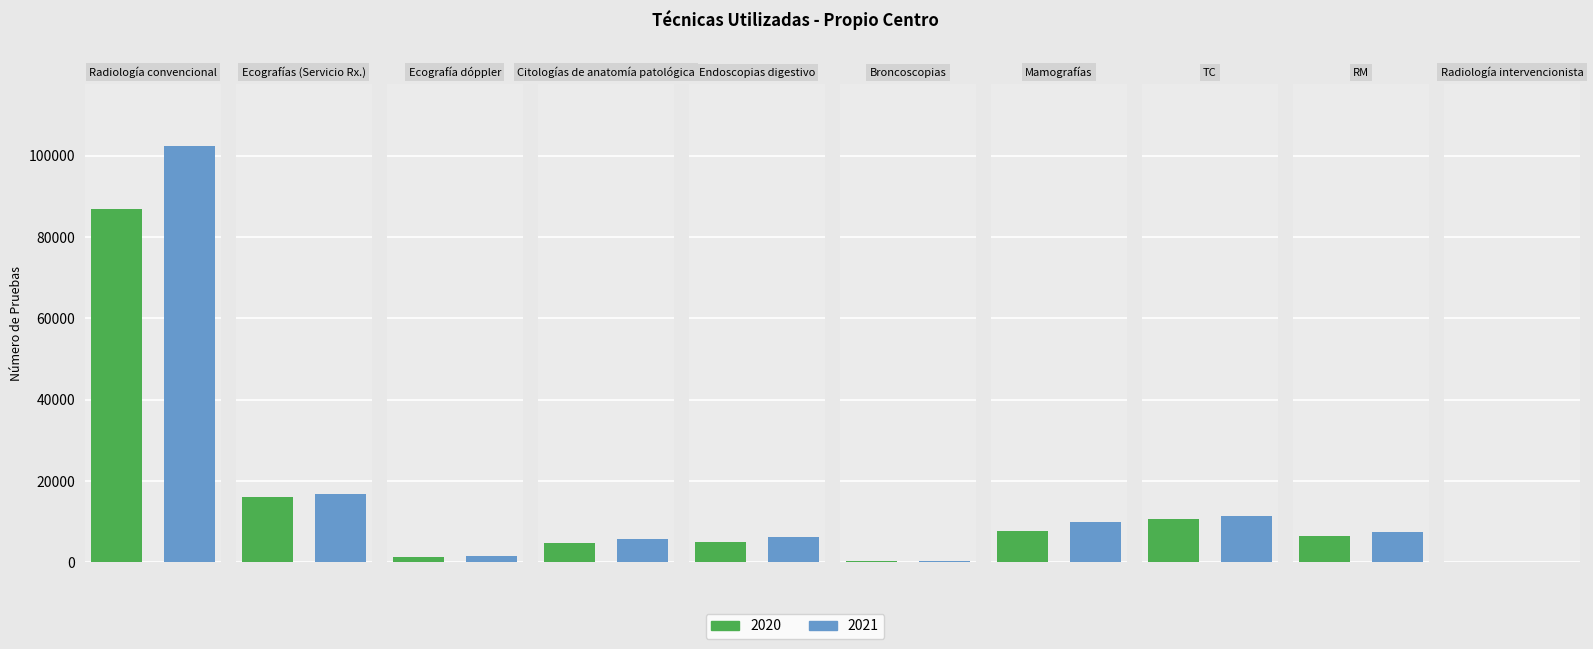

What is the difference between the highest and lowest values at Endoscopias digestivo?

1266